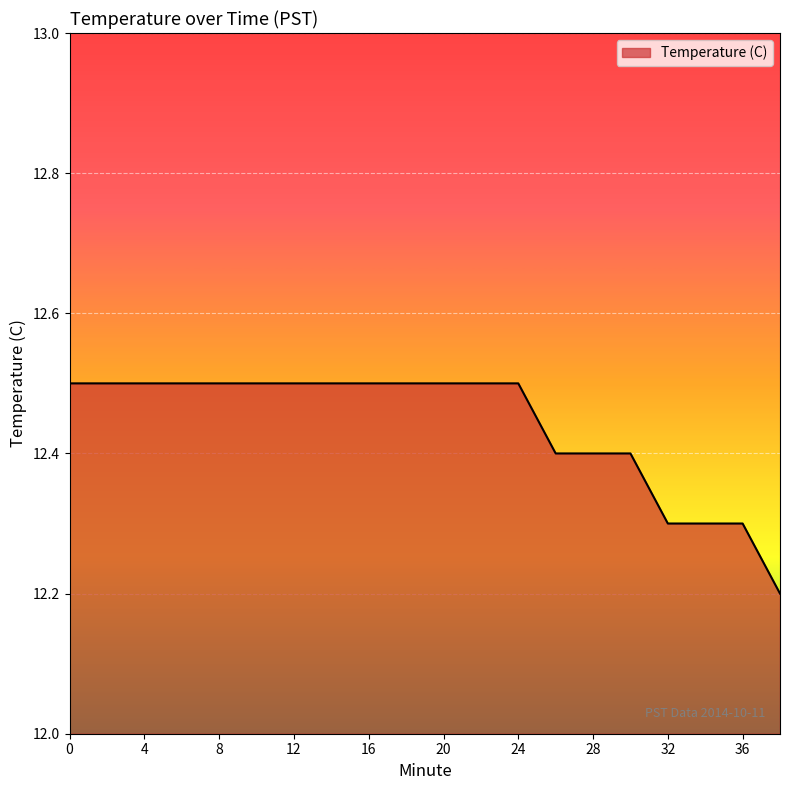

What is the difference between the maximum and minimum values?

0.3